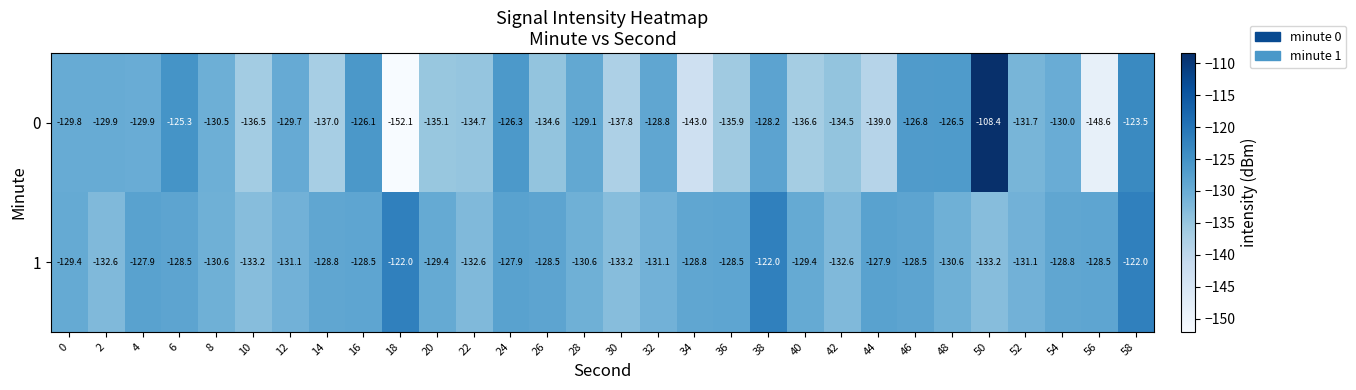

What is the sum of all 1 values?

-3877.8